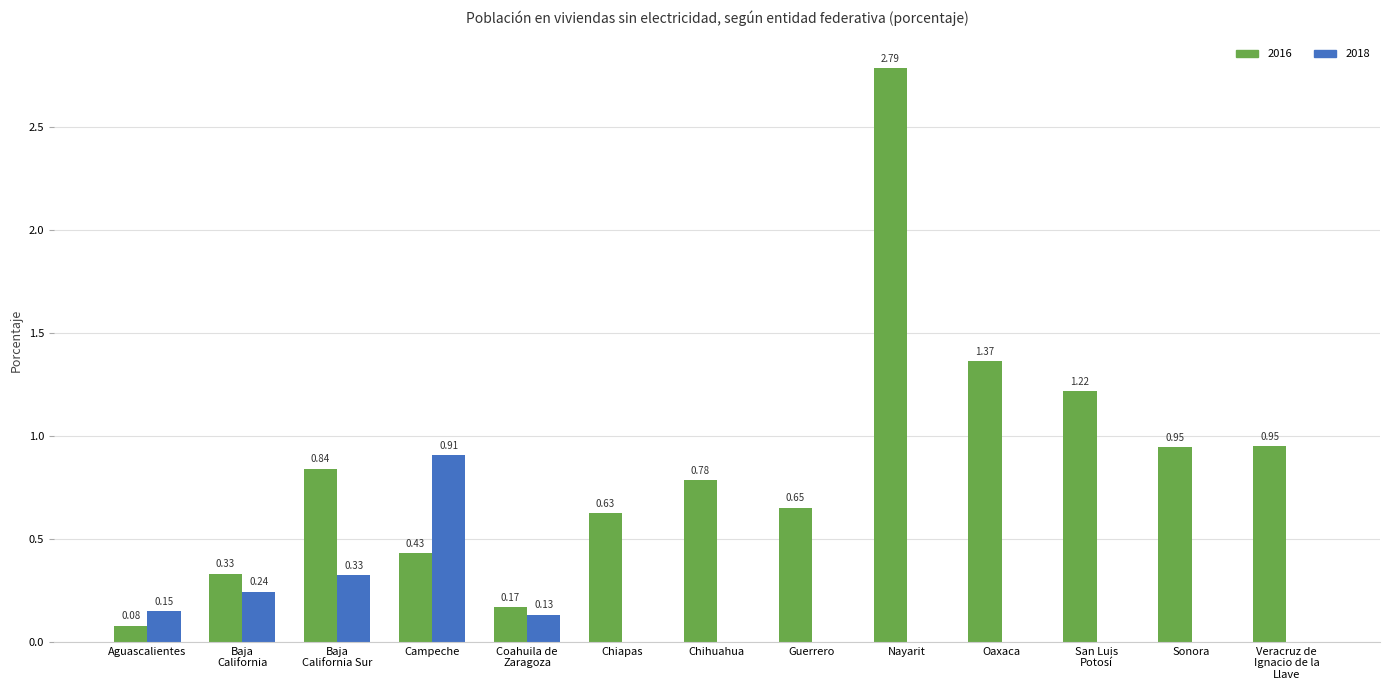

Count the number of categories in the chart.

13